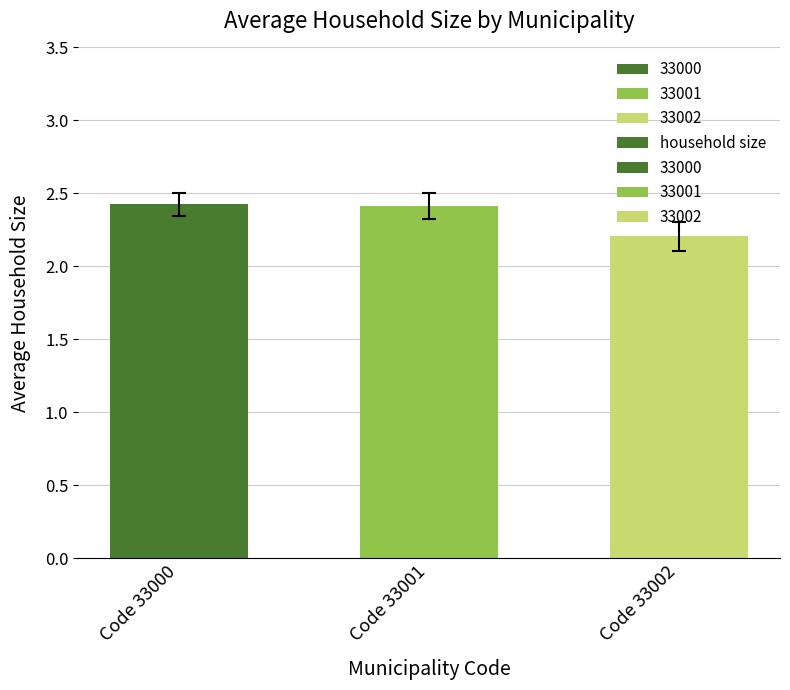

Does the chart contain stacked bars?

No